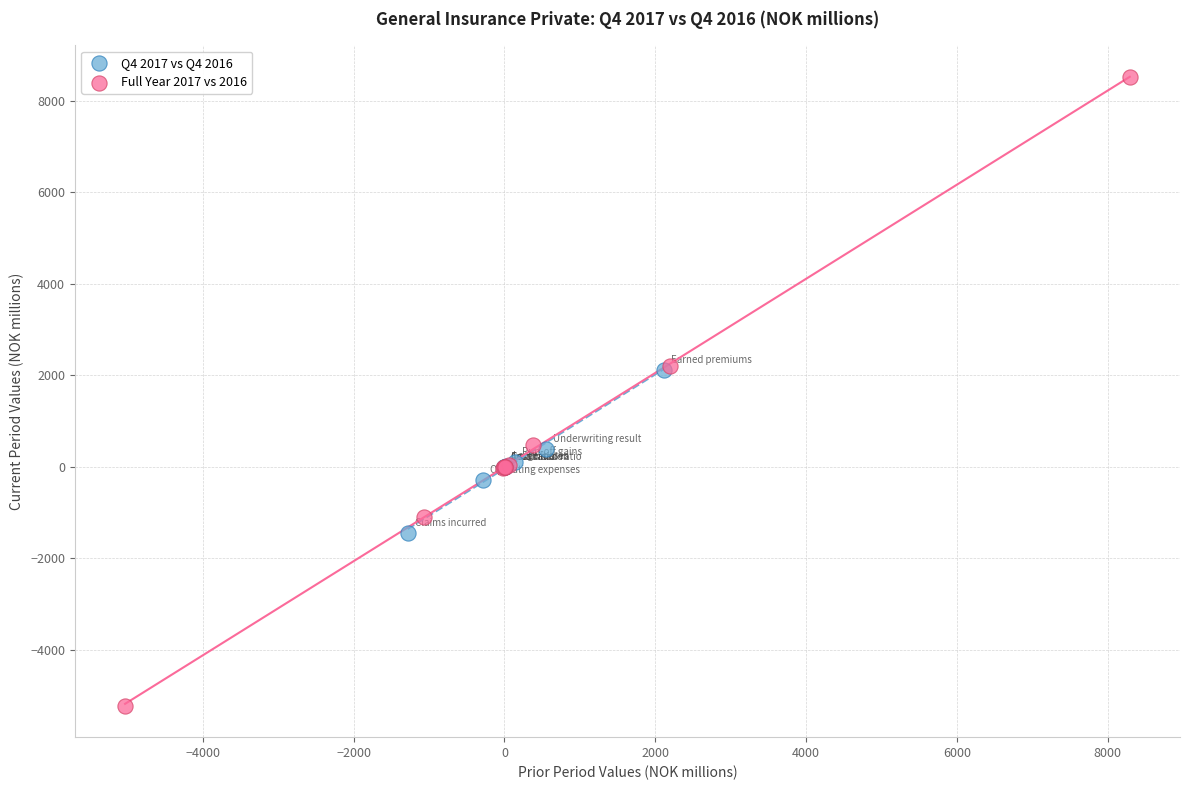

Which series has the widest spread of Y values?

Full Year 2017 vs 2016